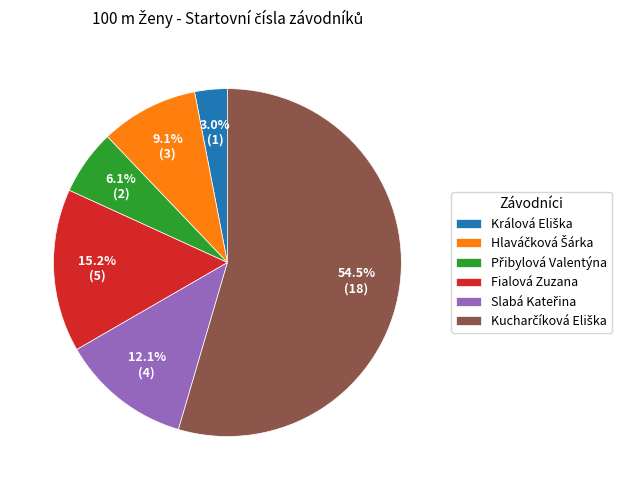

Does any single category account for the majority?

Yes